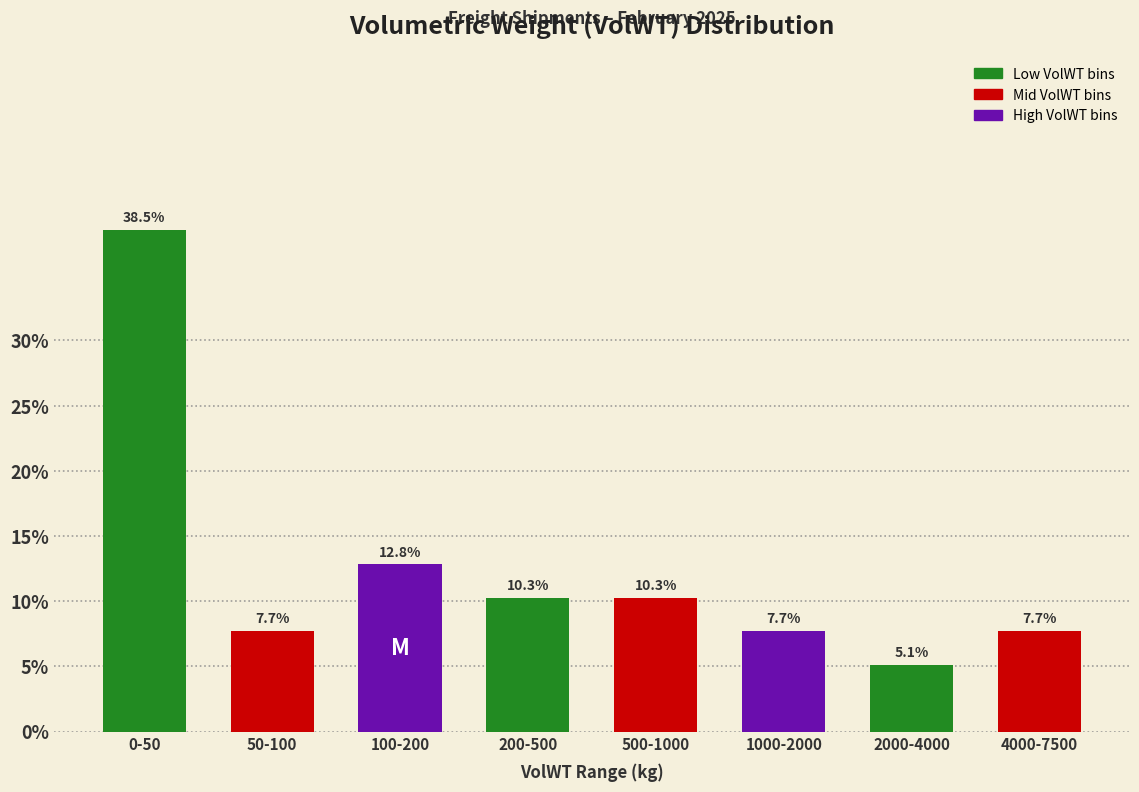

Reading left to right, what are all the values shown in this chart?

38.5	7.7	12.8	10.3	10.3	7.7	5.1	7.7